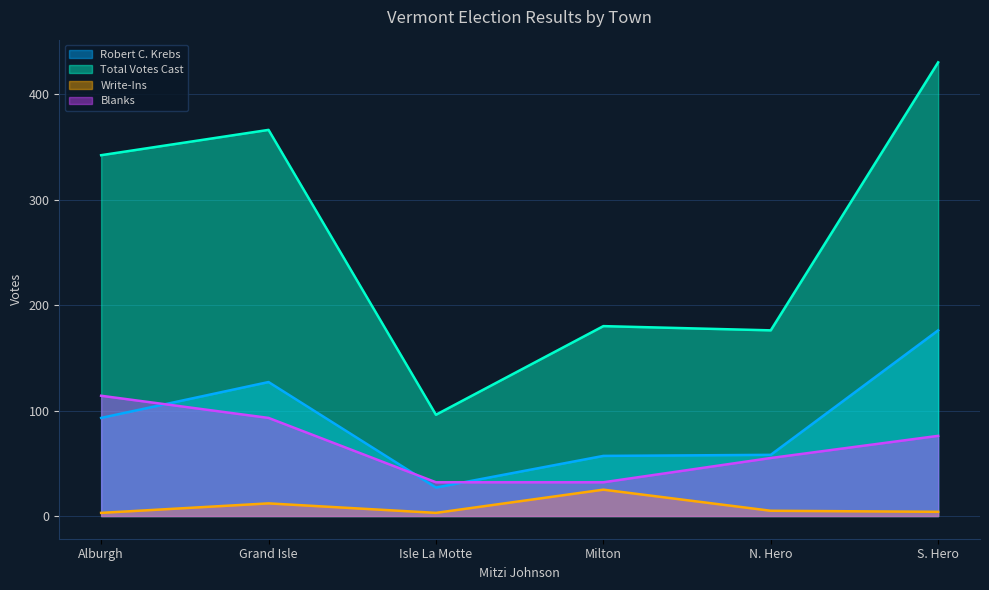

Which series has the widest spread of values?

Total Votes Cast